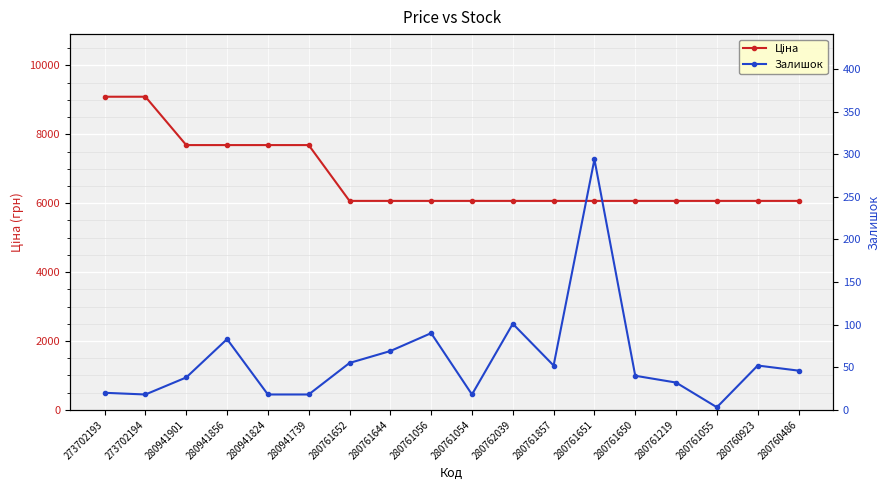

Reading left to right, transcribe all the data shown in this chart.

Ціна: 273702193=9092.0	273702194=9092.0	280941901=7688.0	280941856=7688.0	280941824=7688.0	280941739=7688.0	280761652=6067.2	280761644=6067.2	280761056=6067.2	280761054=6067.2	280762039=6067.2	280761857=6067.2	280761651=6067.2	280761650=6067.2	280761219=6067.2	280761055=6067.2	280760923=6067.2	280760486=6067.2
Залишок: 273702193=20.0	273702194=18.0	280941901=38.0	280941856=83.0	280941824=18.0	280941739=18.0	280761652=55.0	280761644=69.0	280761056=90.0	280761054=18.0	280762039=101.0	280761857=52.0	280761651=294.0	280761650=40.0	280761219=32.0	280761055=3.0	280760923=52.0	280760486=46.0